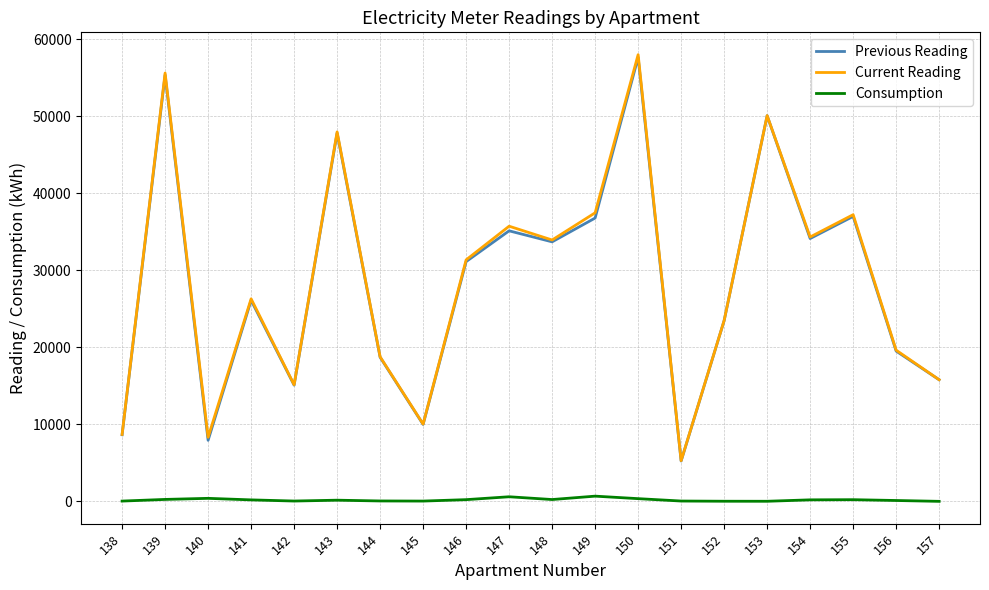

What is the difference between the maximum and minimum values in the Consumption series?

675